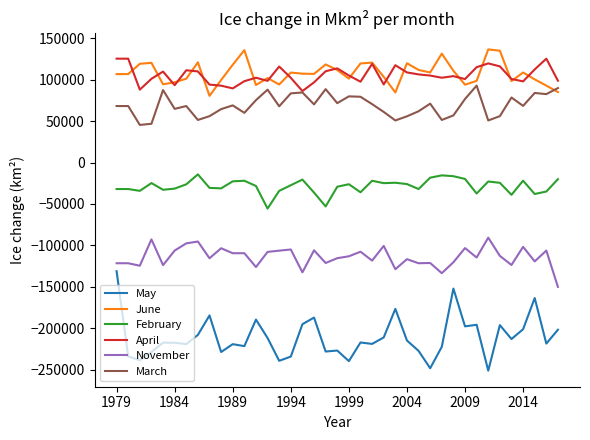

Is this an area chart (filled region under the line)?

No